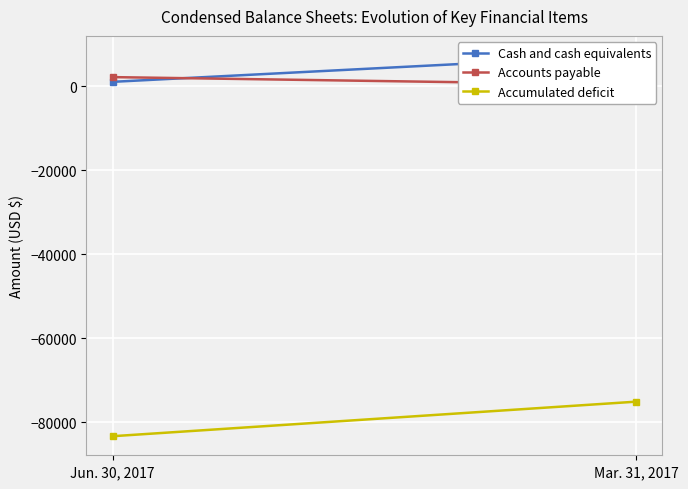

At which label does Accumulated deficit reach its peak?

Mar. 31, 2017